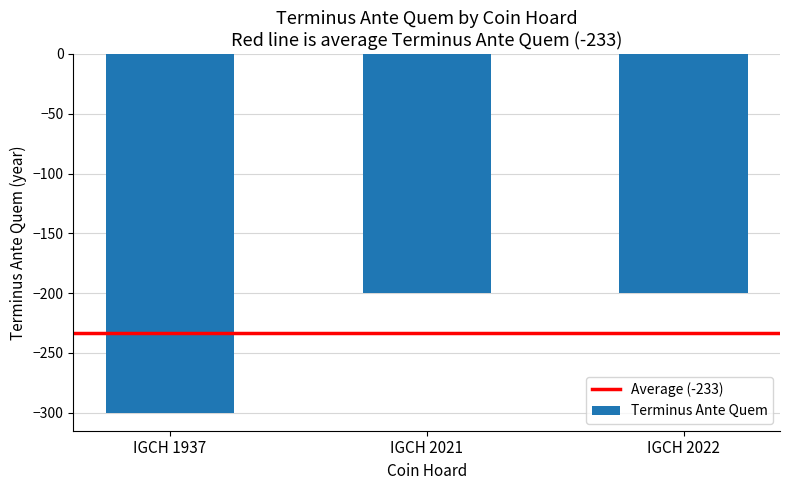

Does the chart contain stacked bars?

No